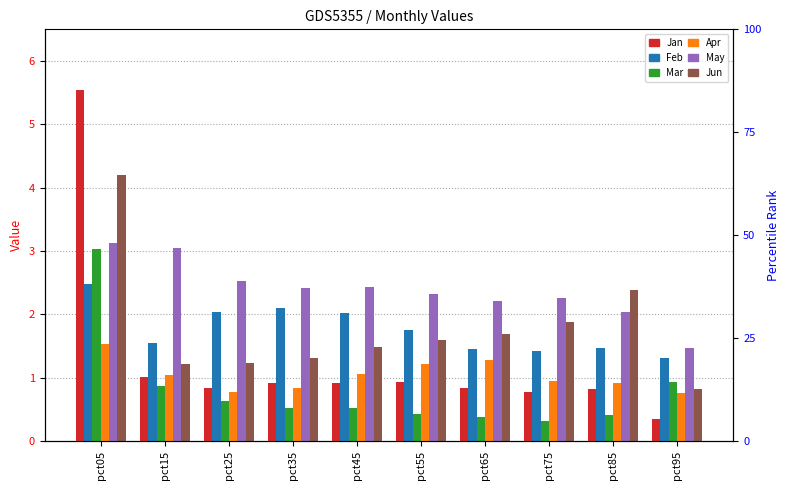

The Mar series shows 0.6 at pct95. True or false?

False